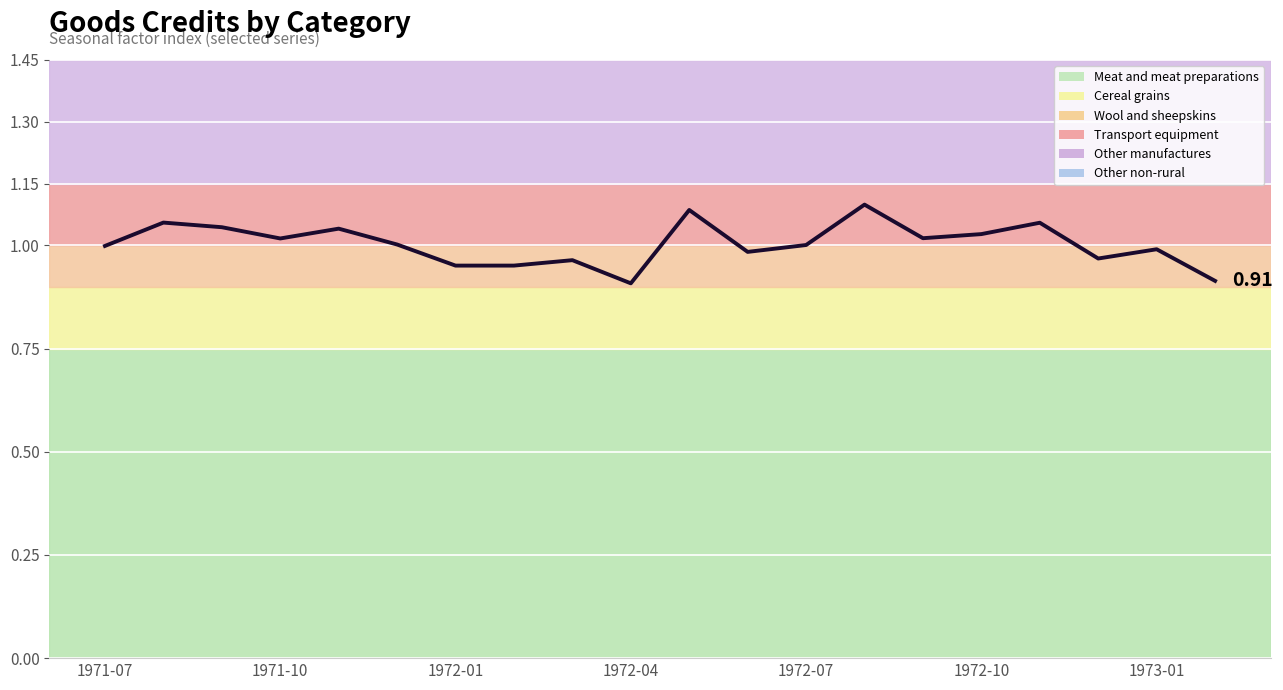

How many distinct data groups are displayed?

1